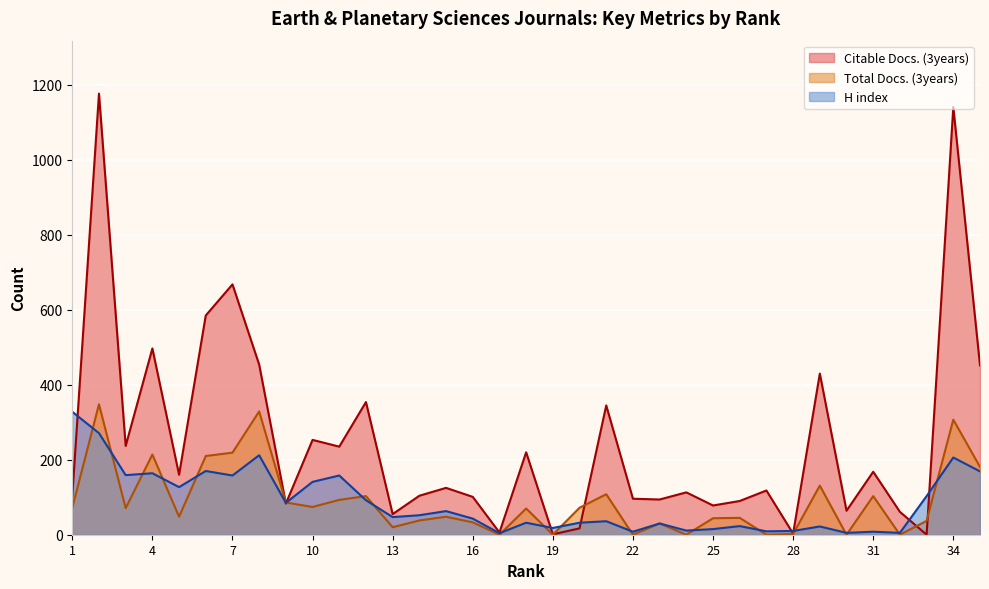

At which label is Citable Docs. (3years) closest to 588?

6